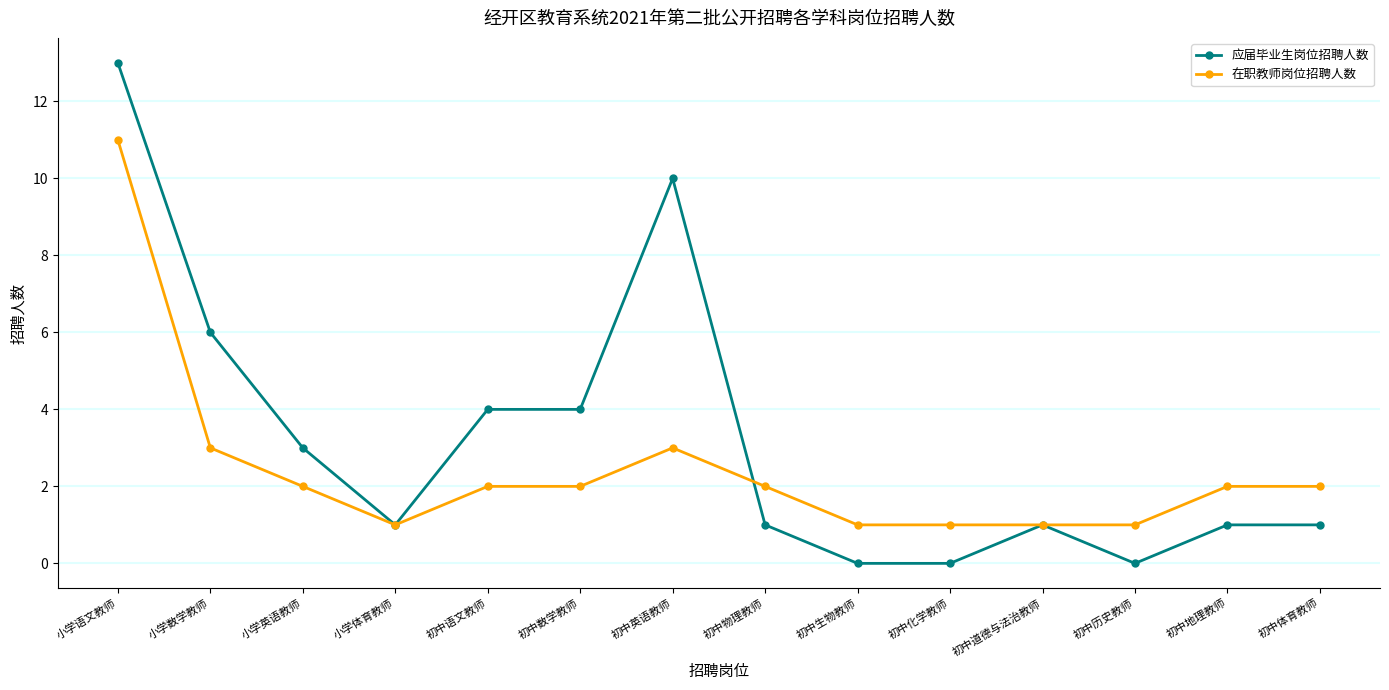

The value of 应届毕业生岗位招聘人数 at 初中生物教师 is -8. True or false?

False